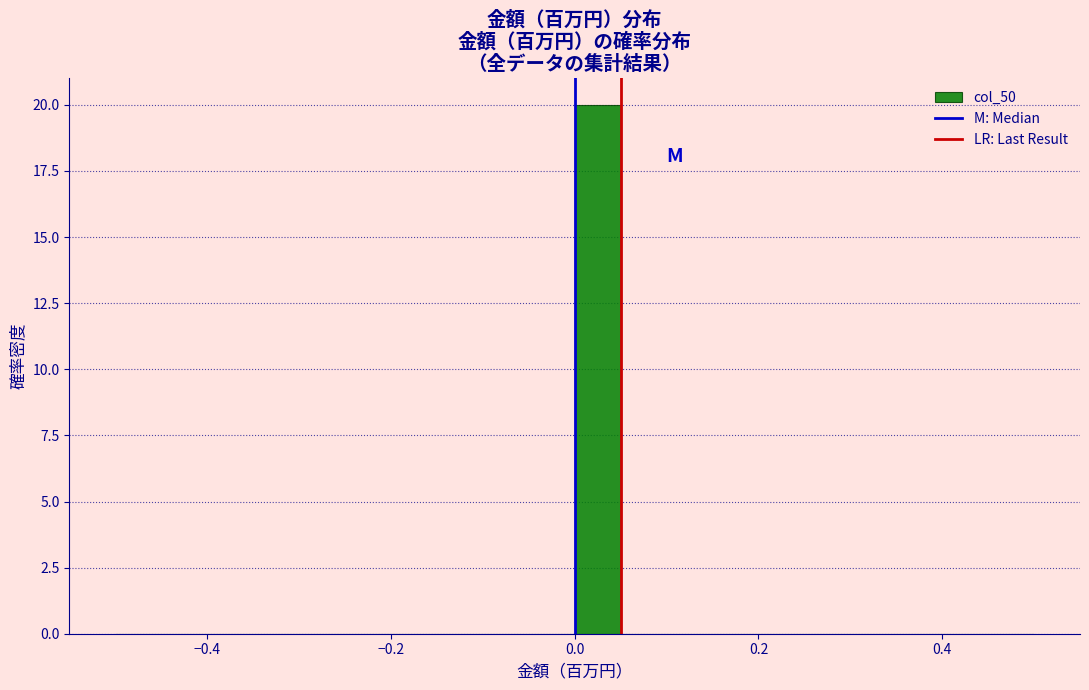

Read against the x-axis, roughly where is the centre of the tallest bar?

0.02